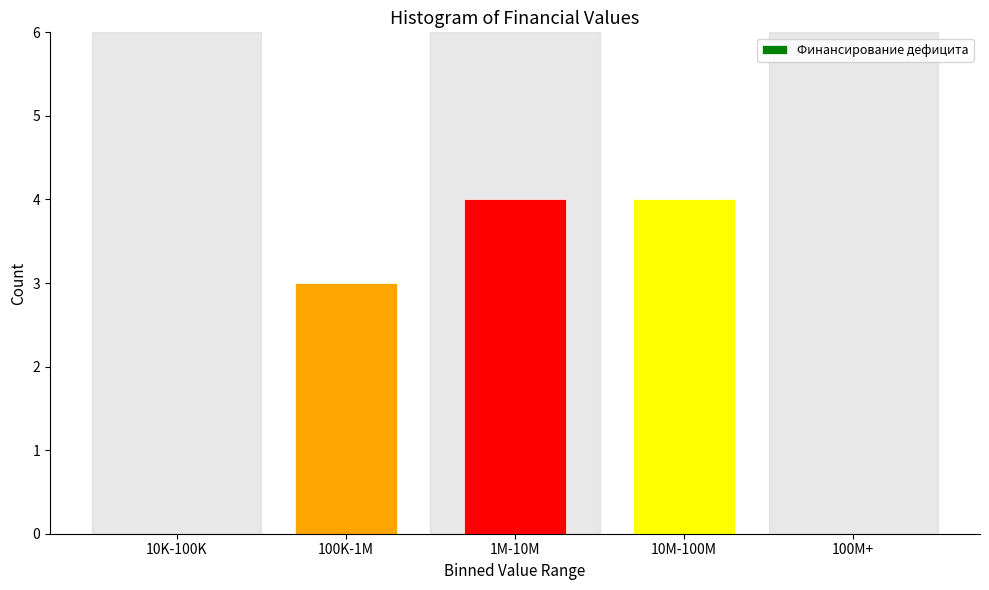

Reading right to left, extract all data points from this chart.

100M+=0	10M-100M=4	1M-10M=4	100K-1M=3	10K-100K=0